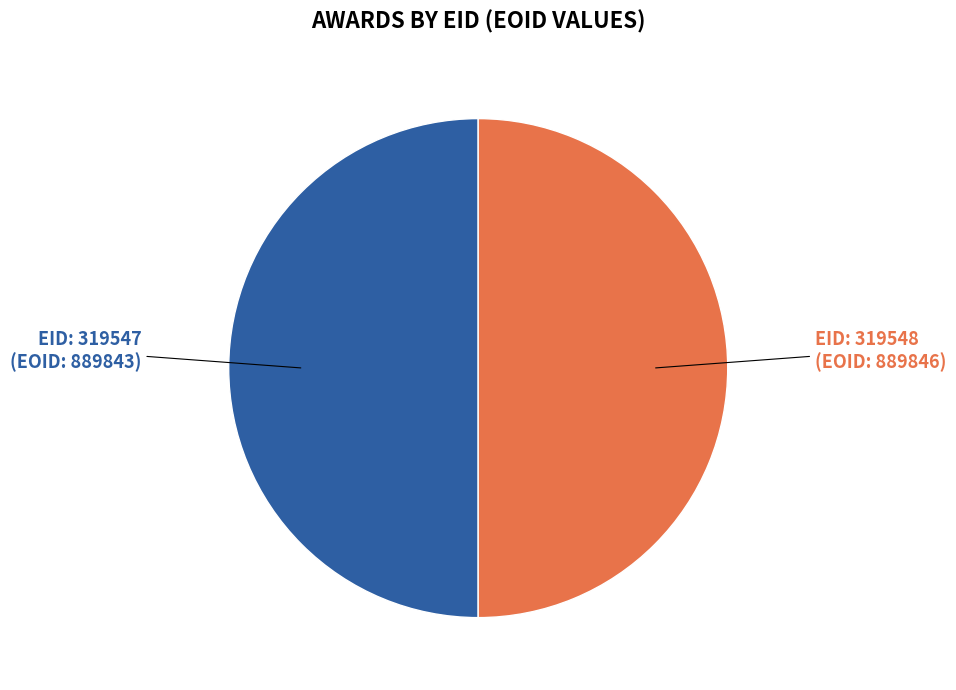

Approximately how many times larger is the value at EID: 319547 (EOID: 889843) compared to EID: 319548 (EOID: 889846)?

1.0